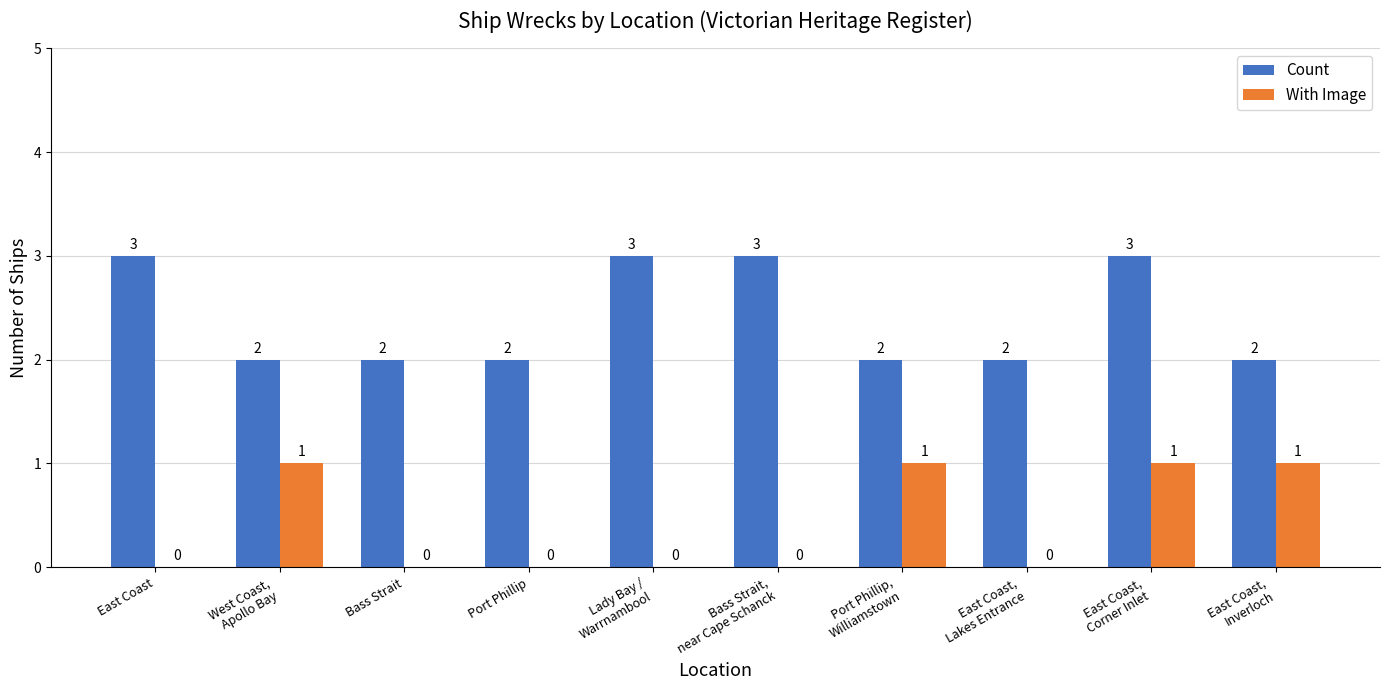

Reading left to right, transcribe all the data shown in this chart.

Count: 3	2	2	2	3	3	2	2	3	2
With Image: 0	1	0	0	0	0	1	0	1	1